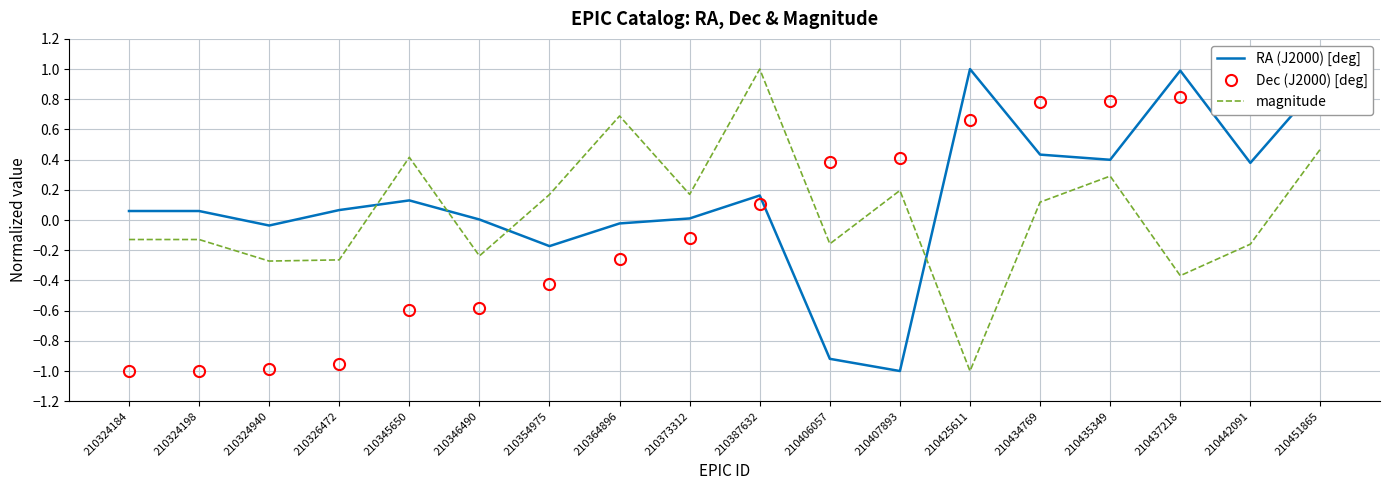

What is the spread (max minus min) of values at 210442091?

1.0